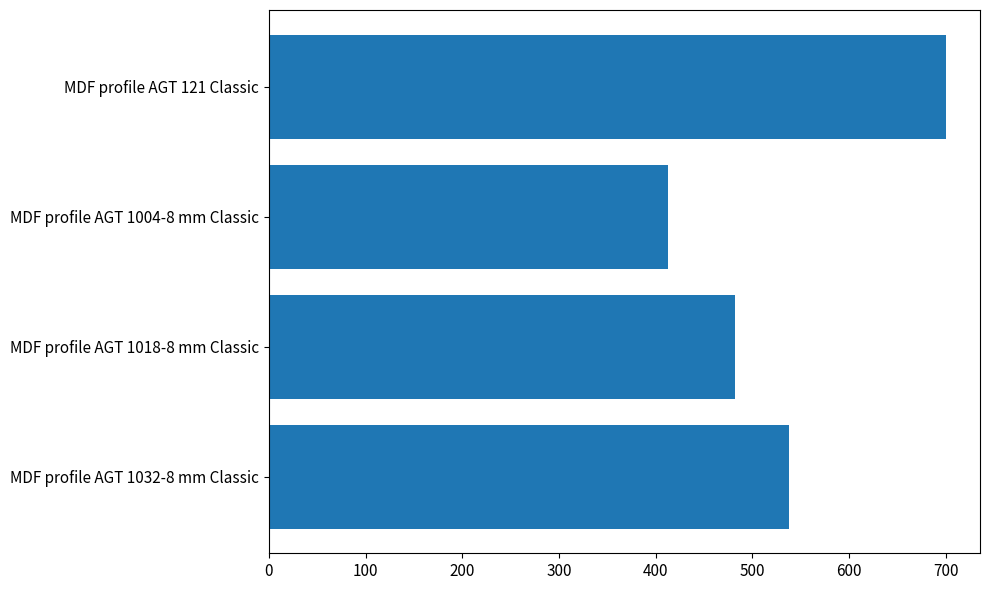

List the labels in order of value, largest first.

MDF profile AGT 121 Classic, MDF profile AGT 1032-8 mm Classic, MDF profile AGT 1018-8 mm Classic, MDF profile AGT 1004-8 mm Classic